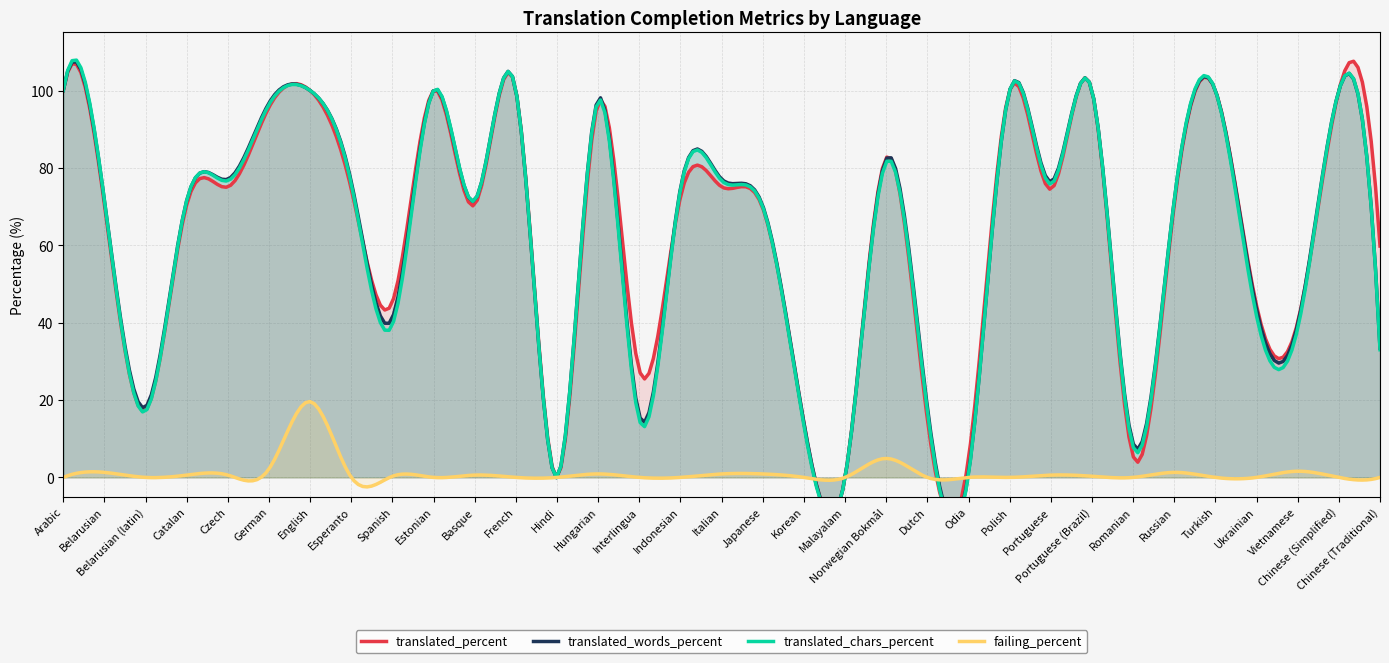

At which label is failing_percent closest to 9?

Norwegian Bokmål